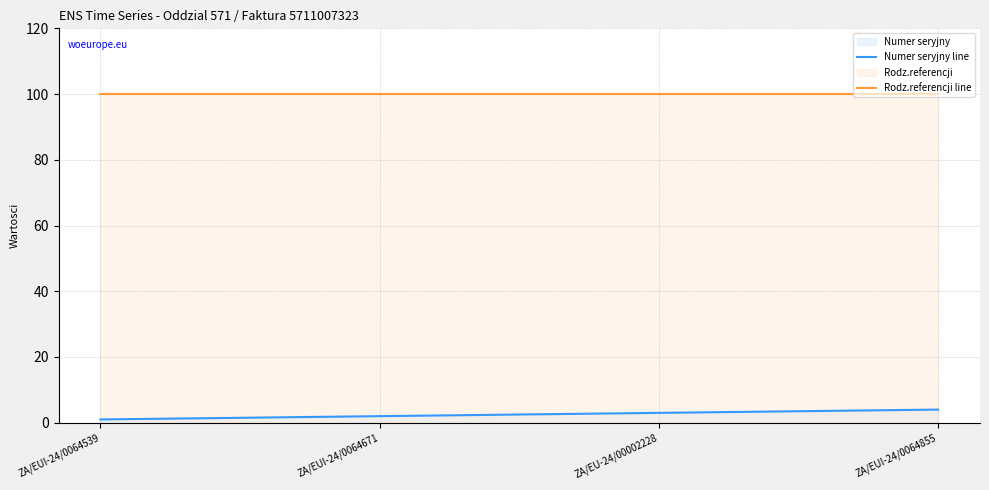

Reading right to left, list all the values displayed in this chart.

Numer seryjny line: ZA/EUI-24/0064855=4	ZA/EU-24/00002228=3	ZA/EUI-24/0064671=2	ZA/EUI-24/0064539=1
Rodz.referencji line: ZA/EUI-24/0064855=100	ZA/EU-24/00002228=100	ZA/EUI-24/0064671=100	ZA/EUI-24/0064539=100